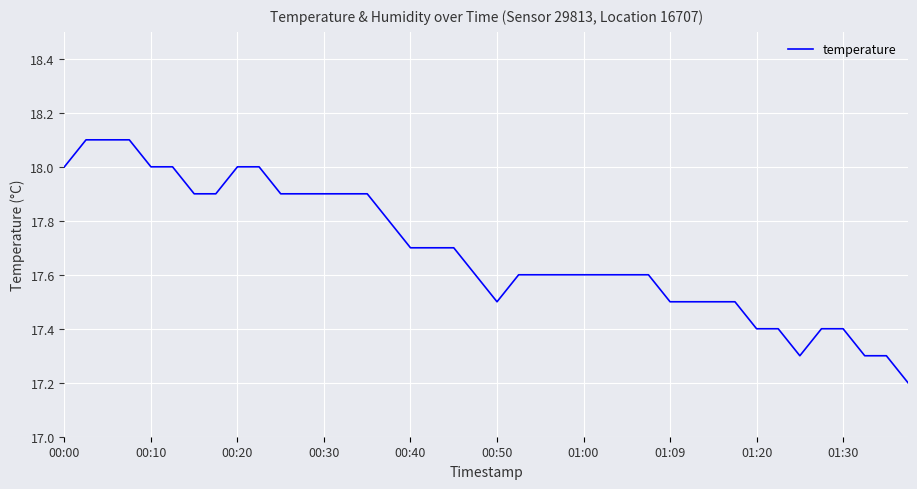

What is the greatest value displayed?

18.1